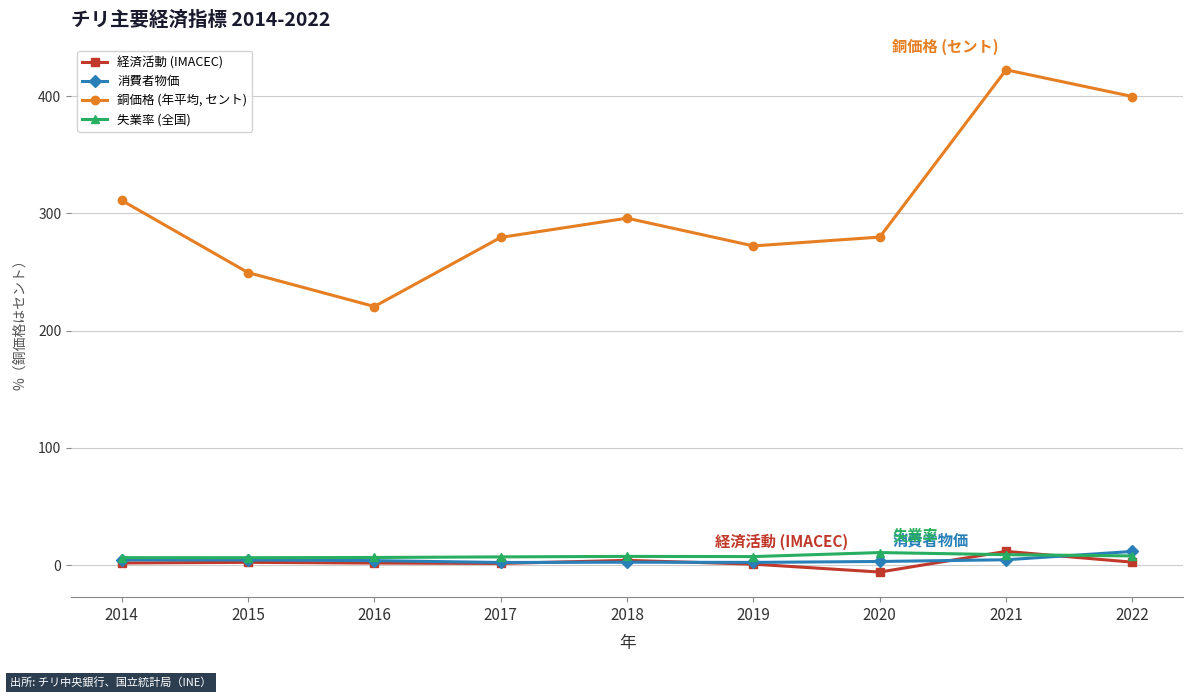

True or false: 失業率 (全国) and 消費者物価 cross at least once.

True